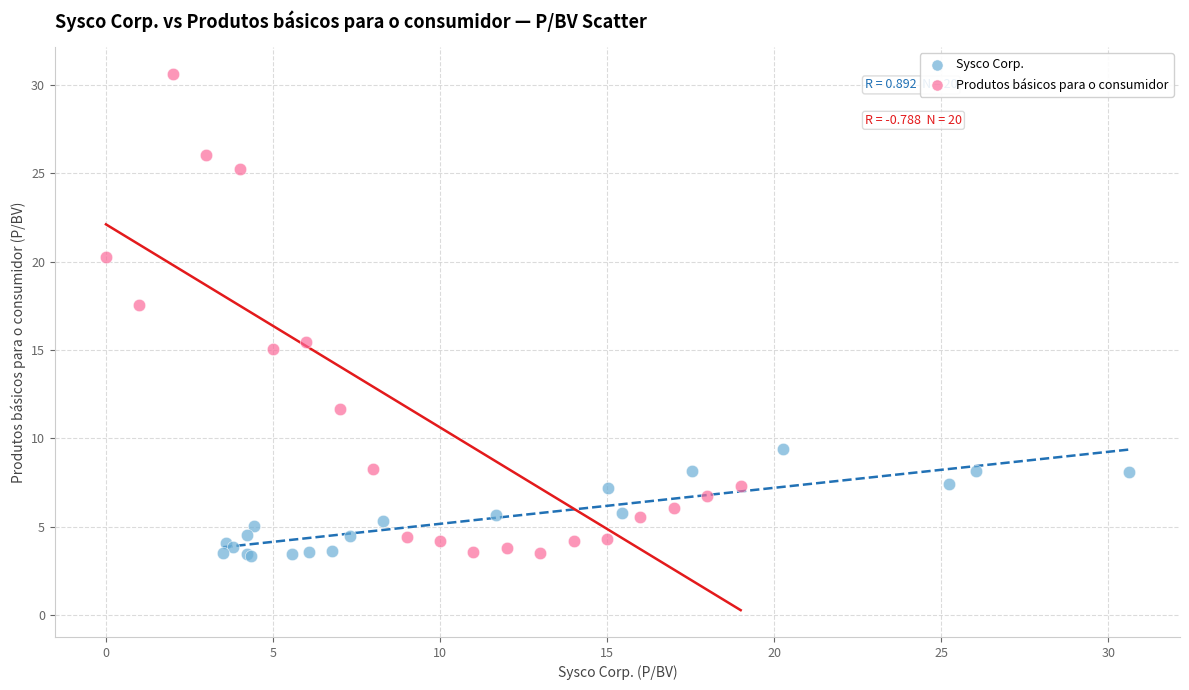

Which series has the largest Y range (max minus min)?

Produtos básicos para o consumidor